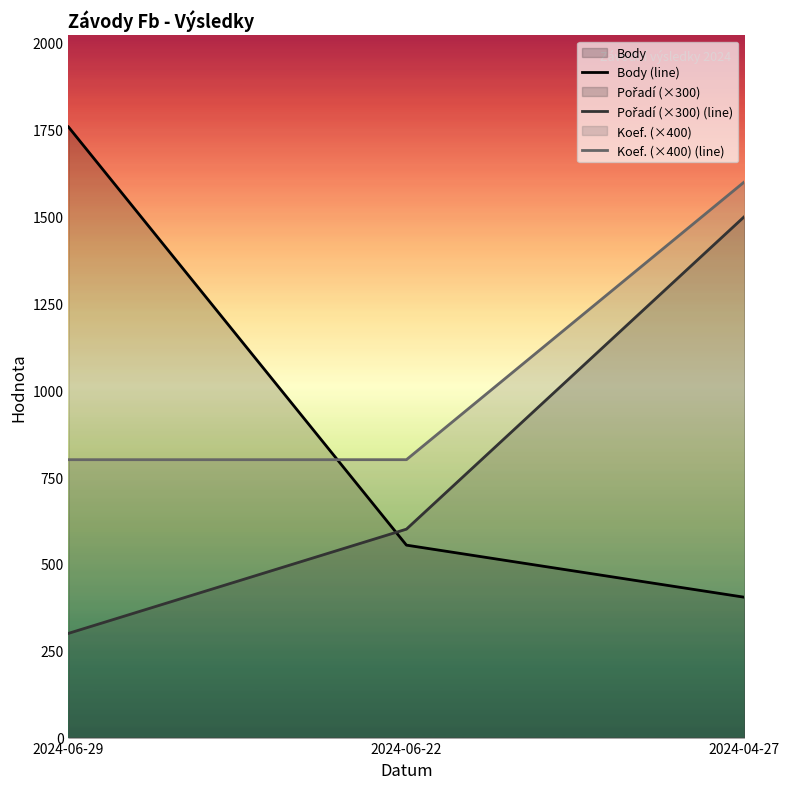

What is the value of the Koef. (×400) (line) point at the 2nd from the left?

800